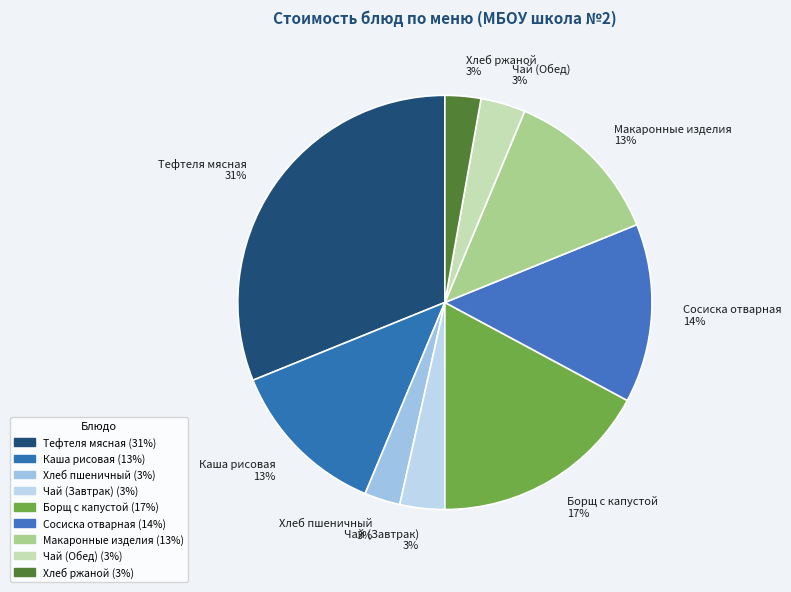

Which has a higher value, Макаронные изделия 13% or Хлеб ржаной 3%?

Макаронные изделия 13%